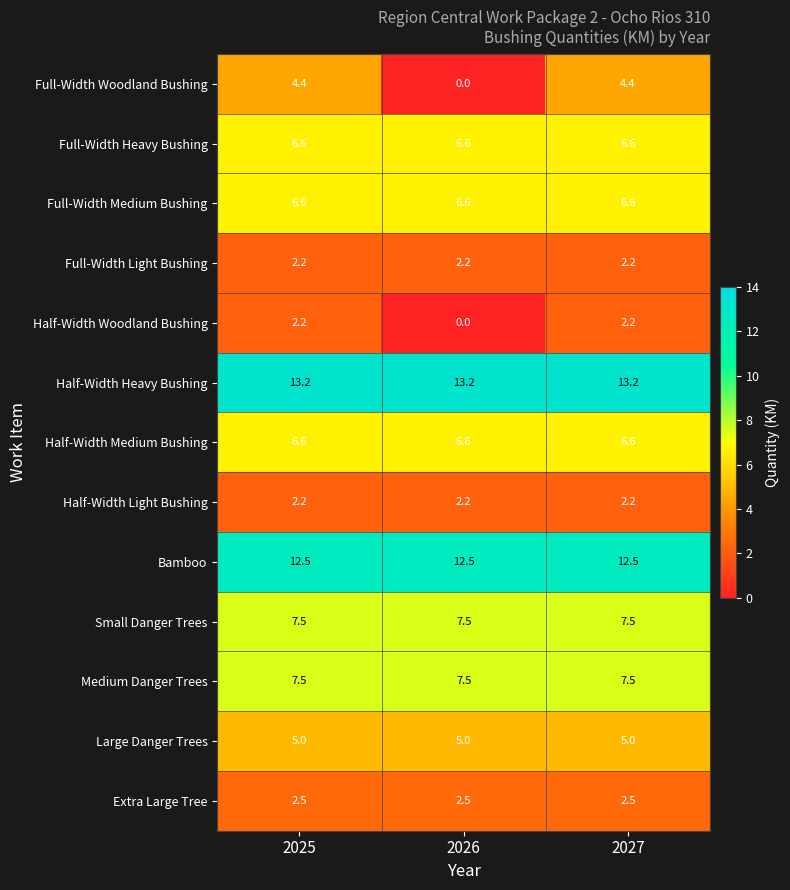

What is the total value across all series at 2026?

72.4